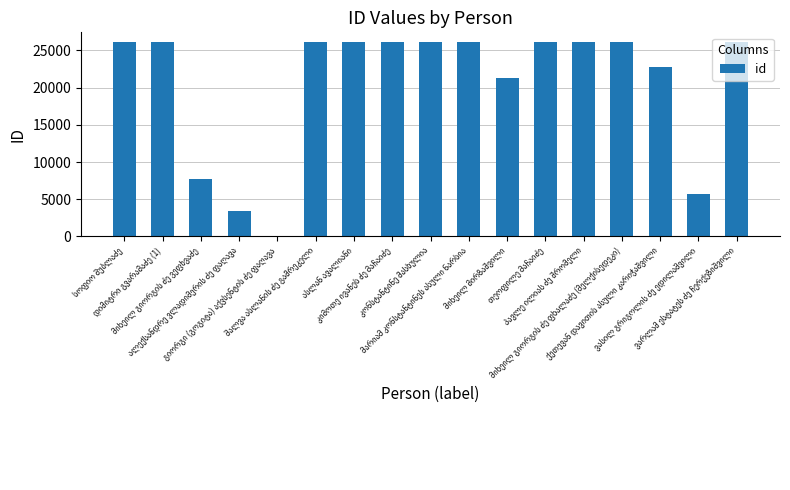

What is the greatest value displayed?

26128